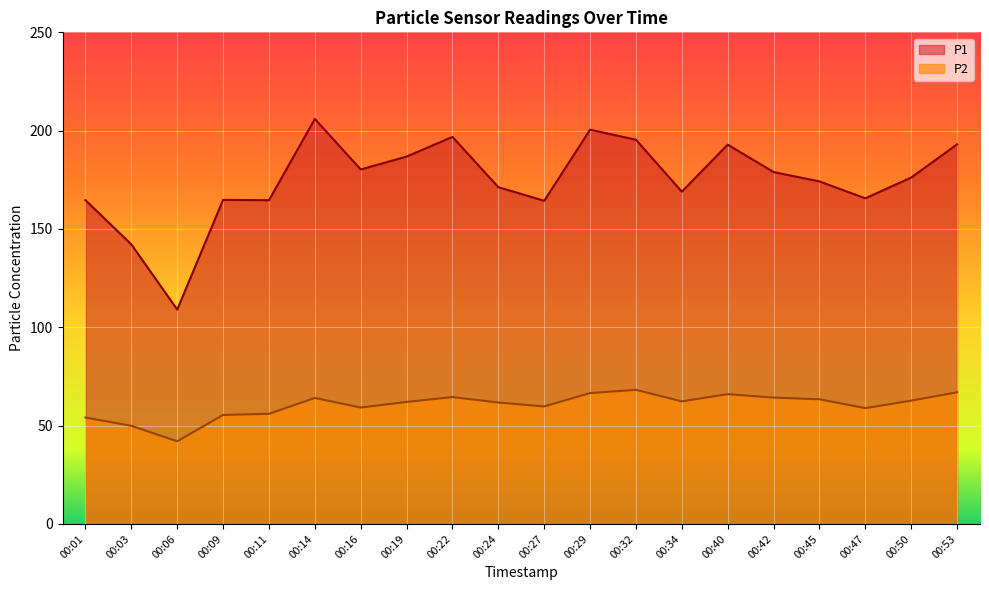

In P1, how many points are lower than both neighbors (excluding endpoints)?

6